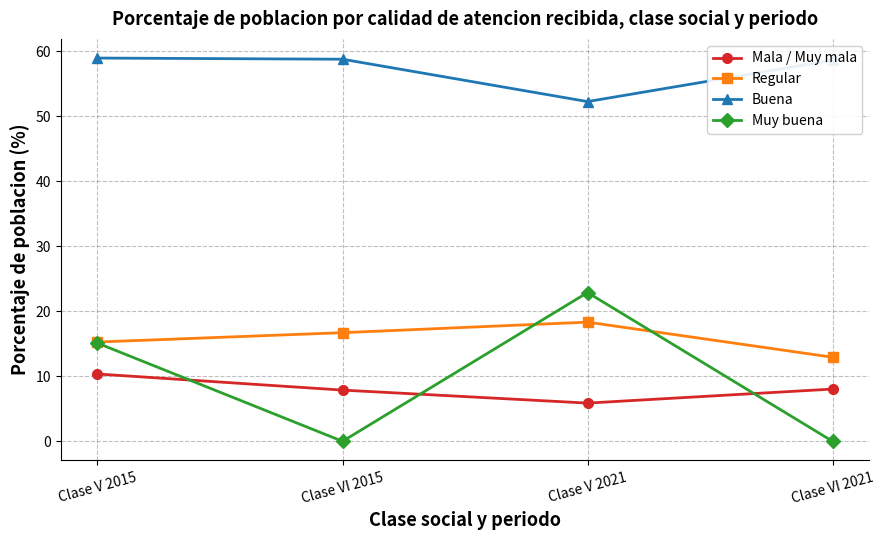

Which series has the largest range (max minus min)?

Muy buena